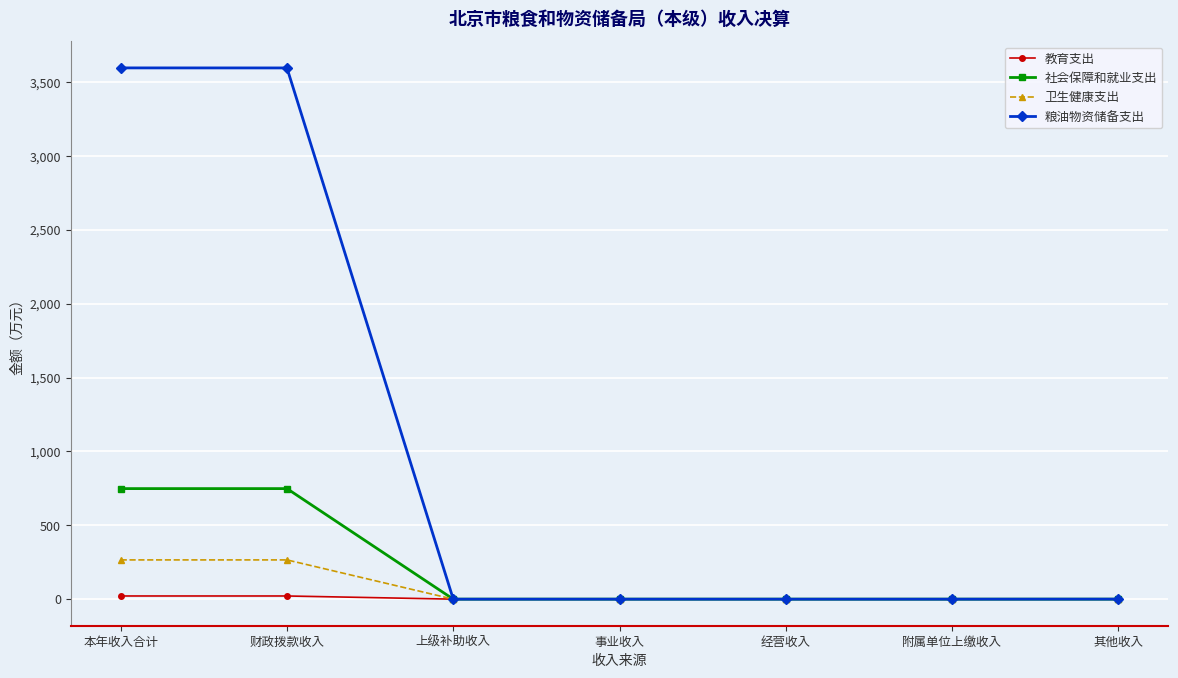

The 教育支出 series shows 0.0 at 经营收入. True or false?

True